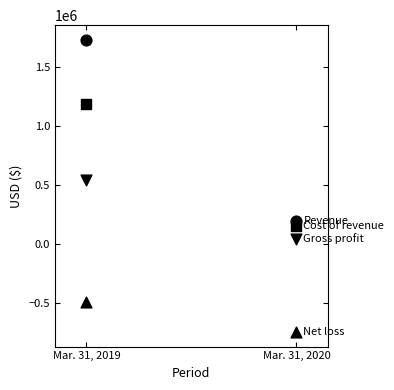

How many data points are displayed?

8